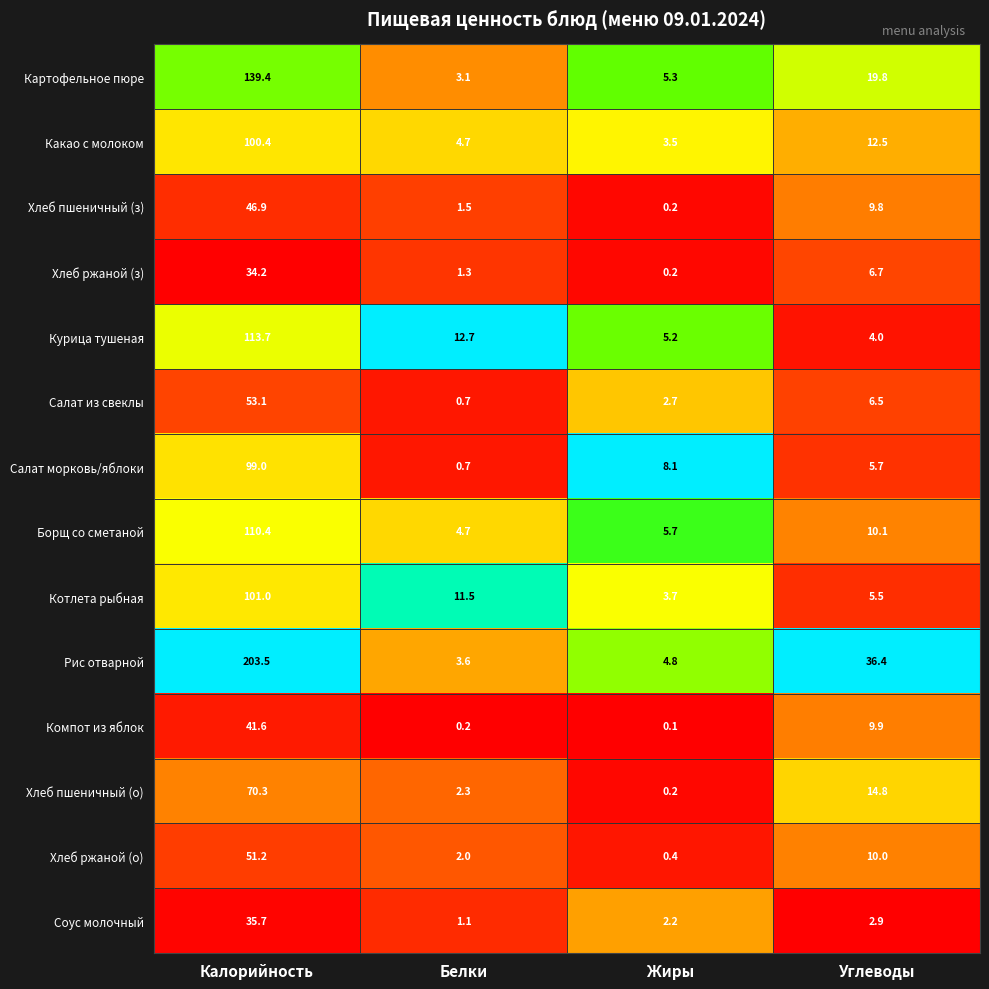

The Хлеб пшеничный (о) series shows 1.4 at Белки. True or false?

False